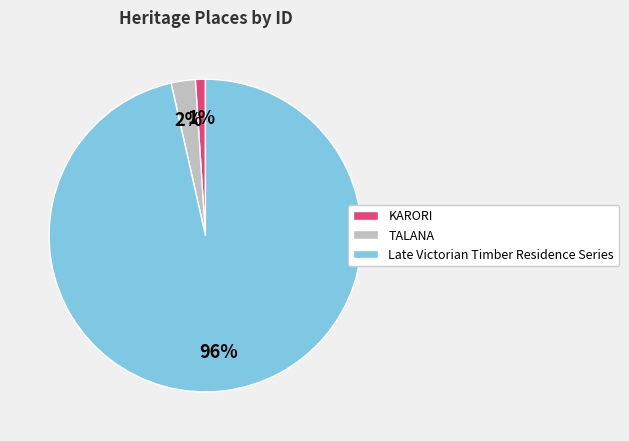

To the nearest percent, what is the average slice percentage?

33%